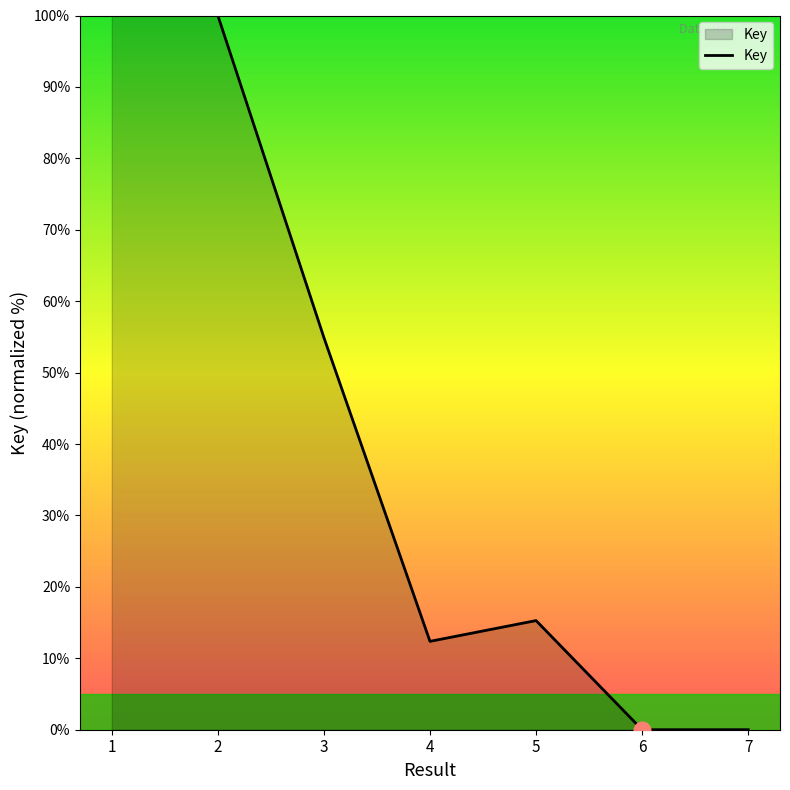

How many distinct data groups are displayed?

1